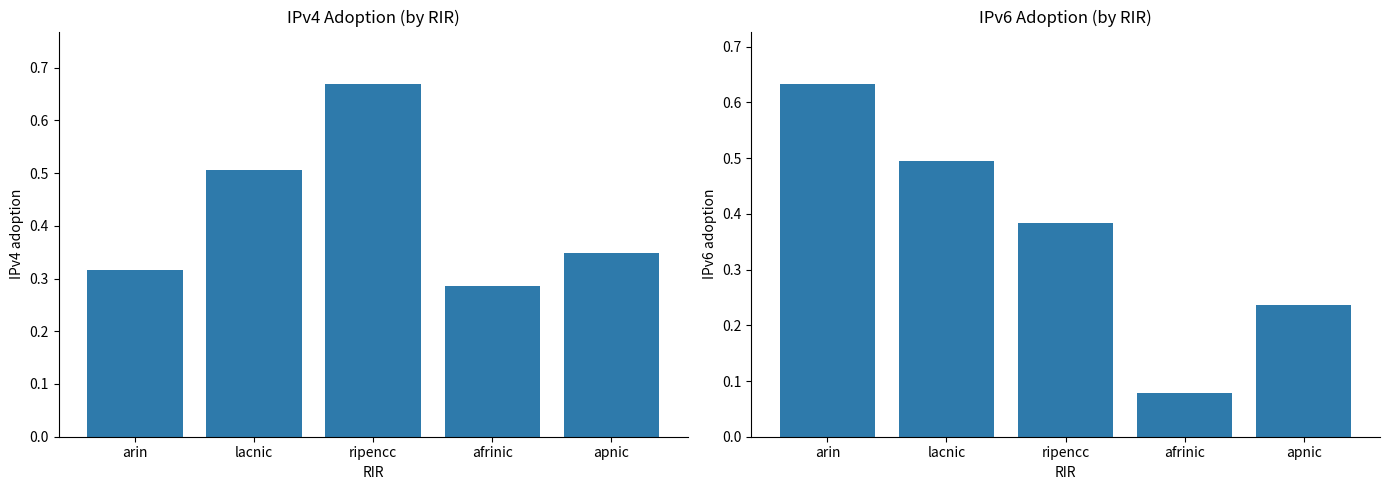

Which category has the highest value in the IPv4 adoption series?

ripencc